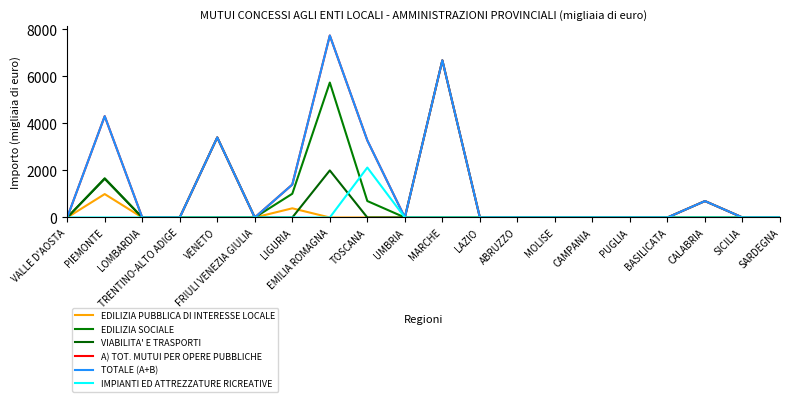

List the labels in order of VIABILITA' E TRASPORTI value, largest first.

EMILIA ROMAGNA, PIEMONTE, VALLE D'AOSTA, LOMBARDIA, TRENTINO-ALTO ADIGE, VENETO, FRIULI VENEZIA GIULIA, LIGURIA, TOSCANA, UMBRIA, MARCHE, LAZIO, ABRUZZO, MOLISE, CAMPANIA, PUGLIA, BASILICATA, CALABRIA, SICILIA, SARDEGNA